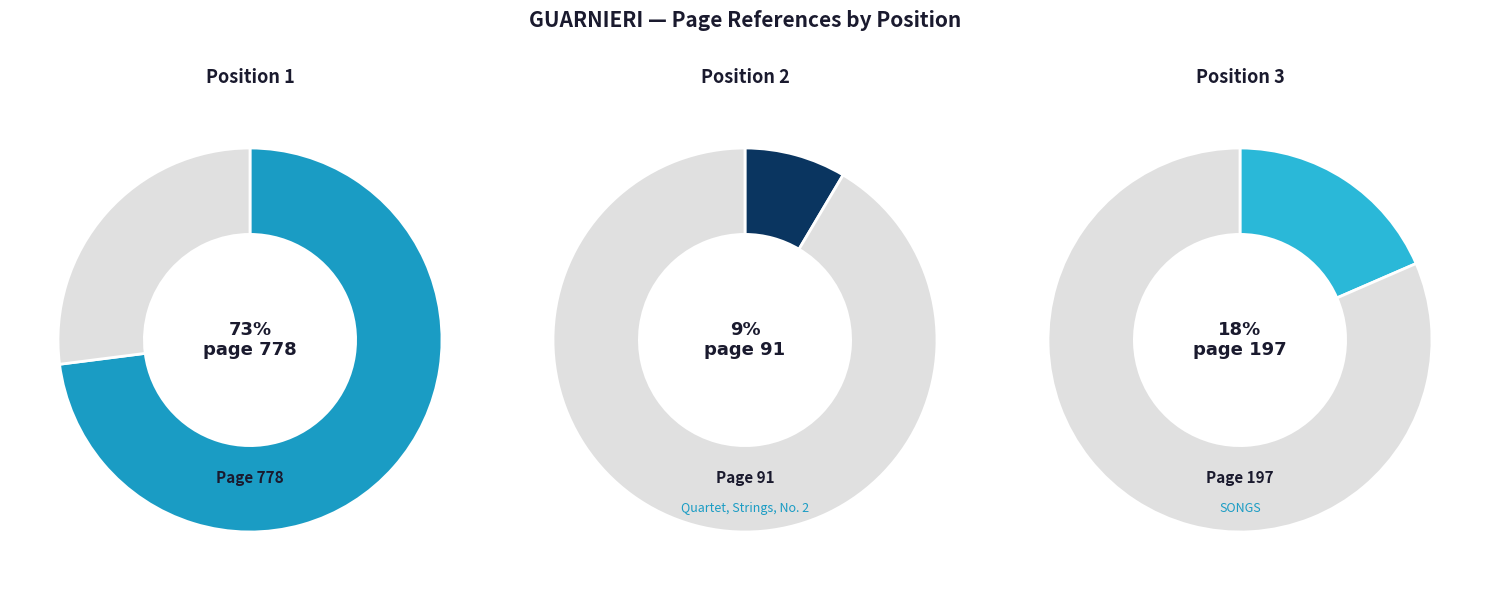

What is the largest slice in the pie chart?

1